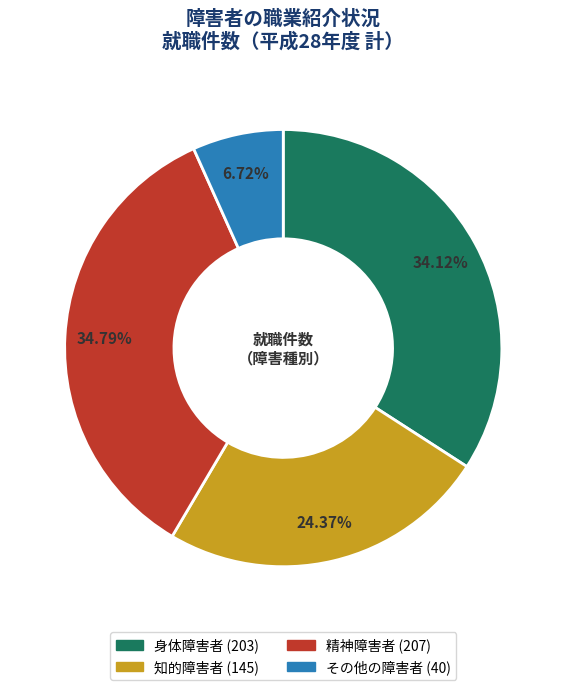

Is it true that 知的障害者 is 31% of the pie?

False